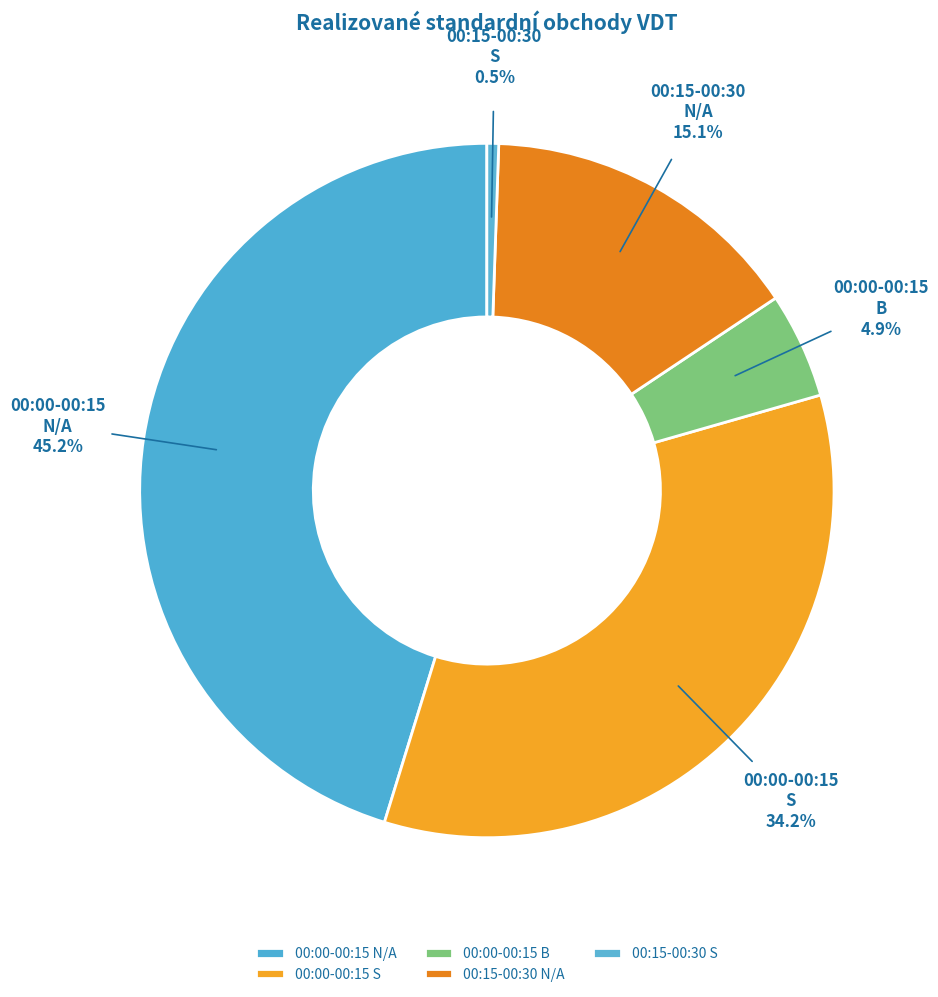

What is the ratio of the value at 00:00-00:15 N/A to the value at 00:15-00:30 N/A?

3.0